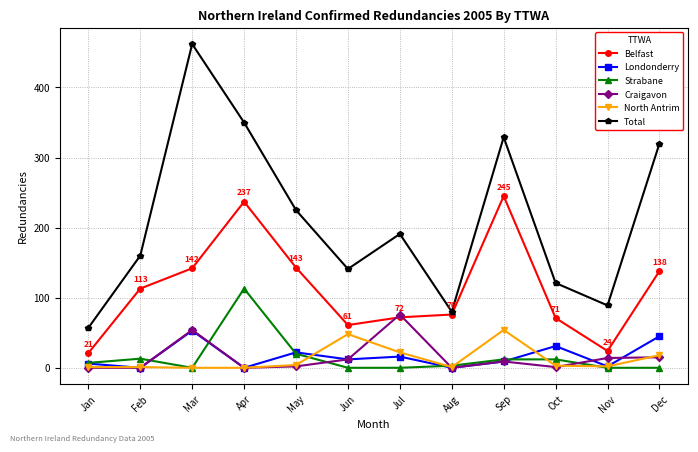

How many interior local valleys does the Total series have?

3